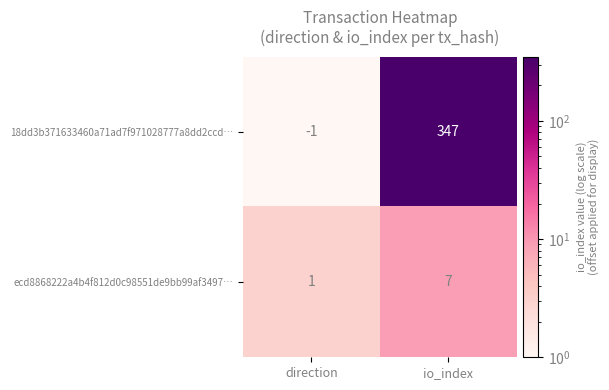

Which series has the widest spread of values?

18dd3b371633460a71ad7f971028777a8dd2ccd…